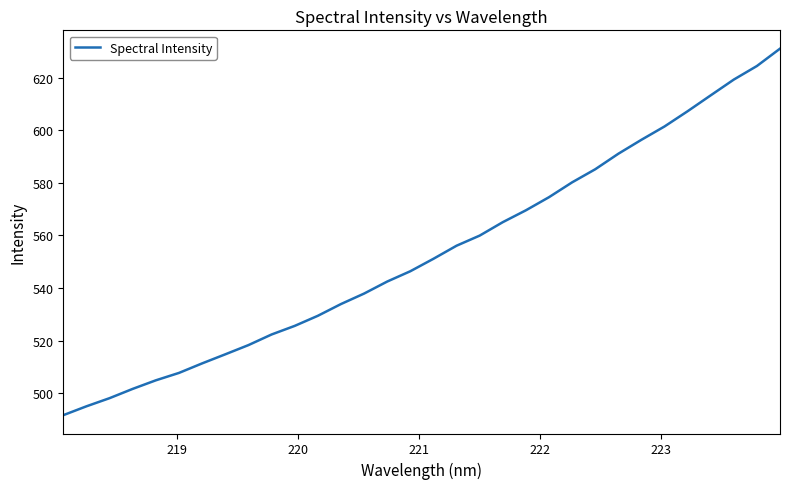

How many lines are shown in the chart?

1